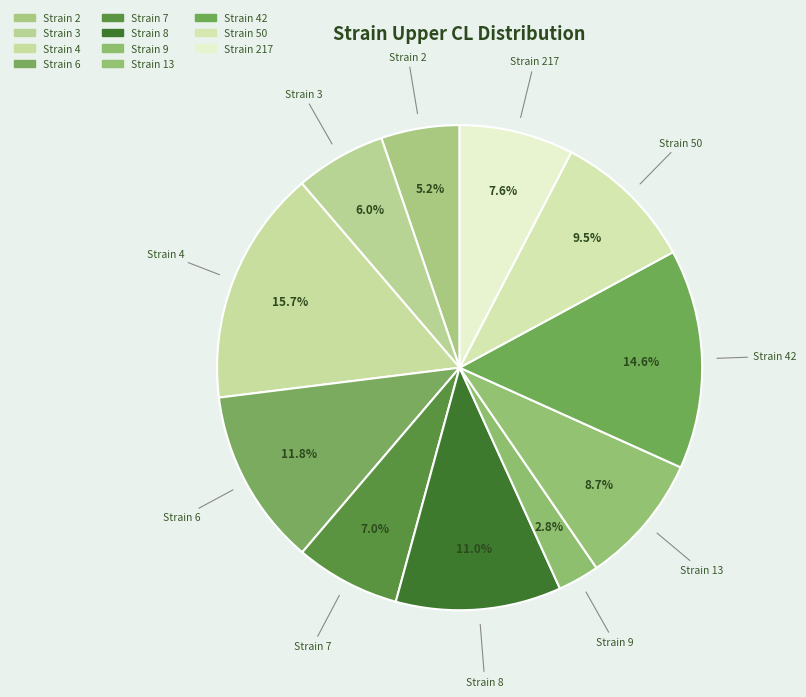

How many segments does this pie chart have?

11